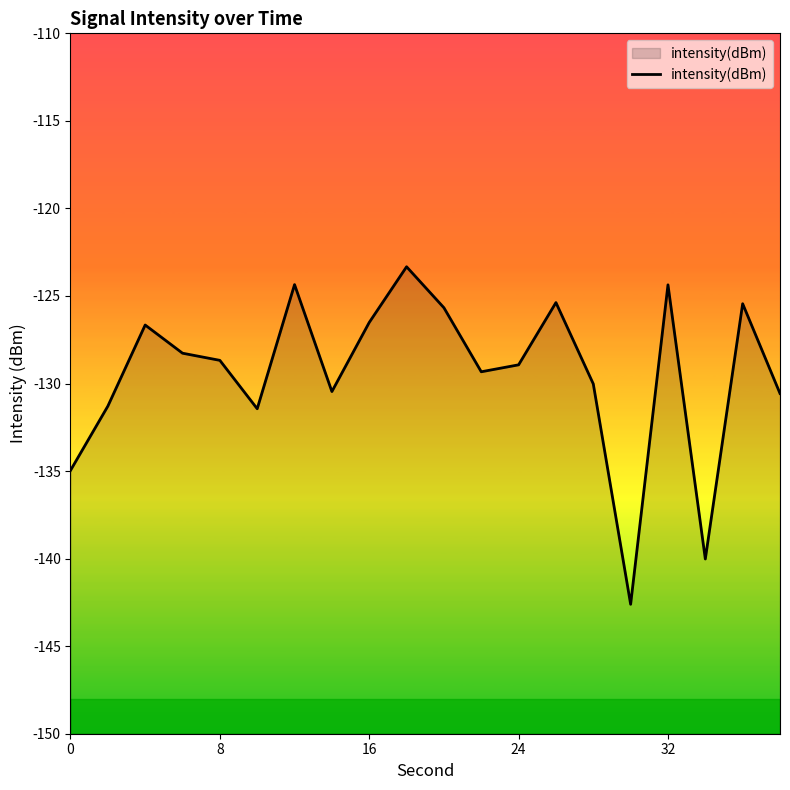

What is the difference between the second highest and second lowest values?

15.7